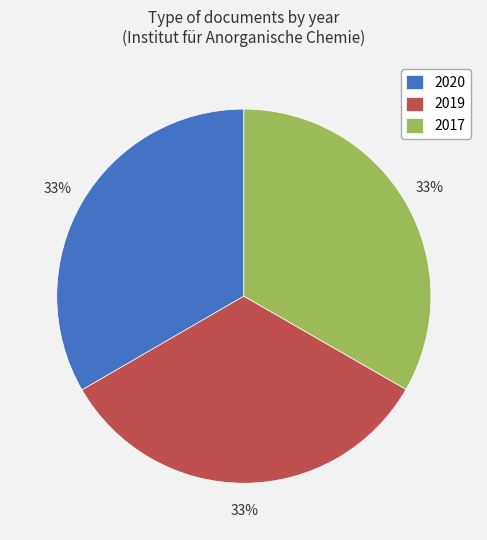

What percentage is the 2019 slice, to the nearest percent?

33%